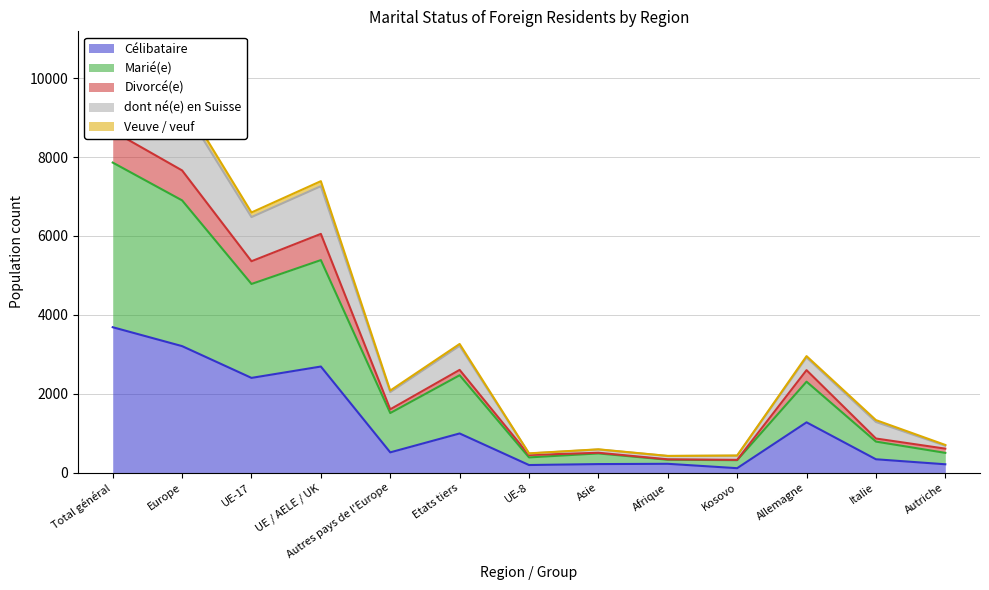

How many data points in Célibataire are above 517?

6